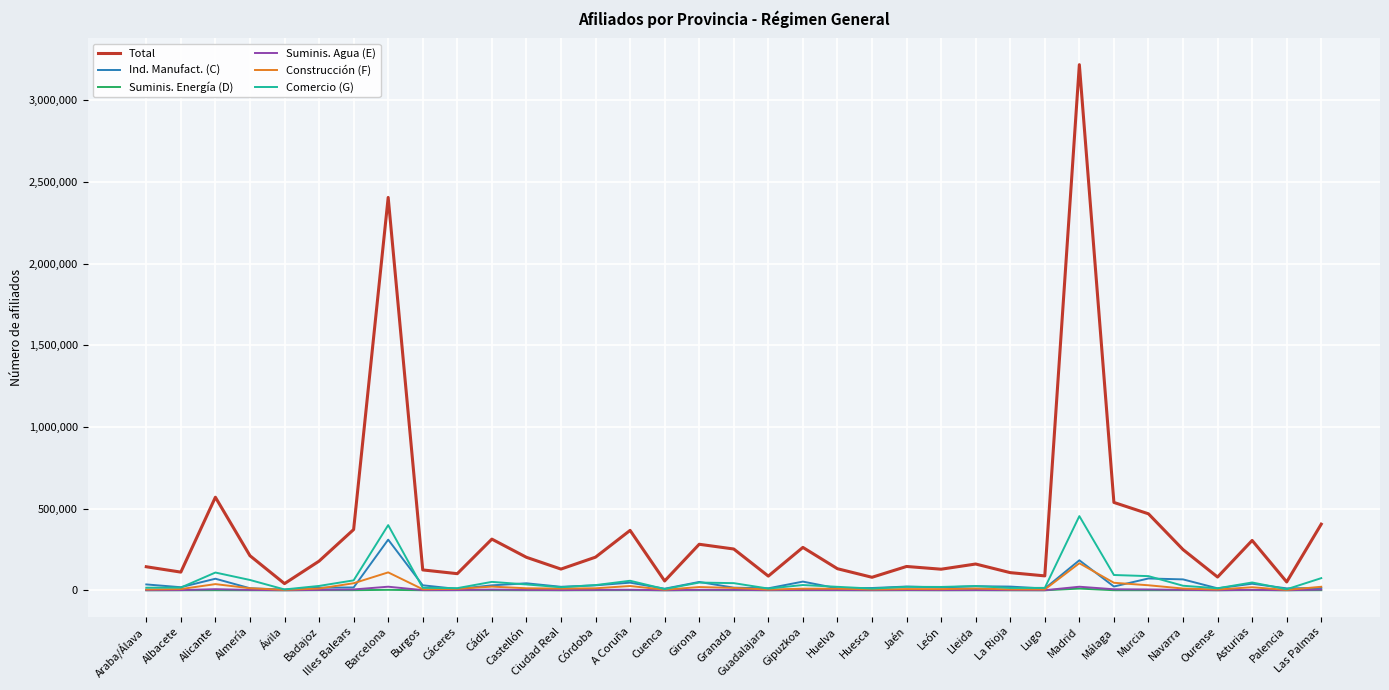

Is it true that Construcción (F) equals 10115 at Gipuzkoa?

True